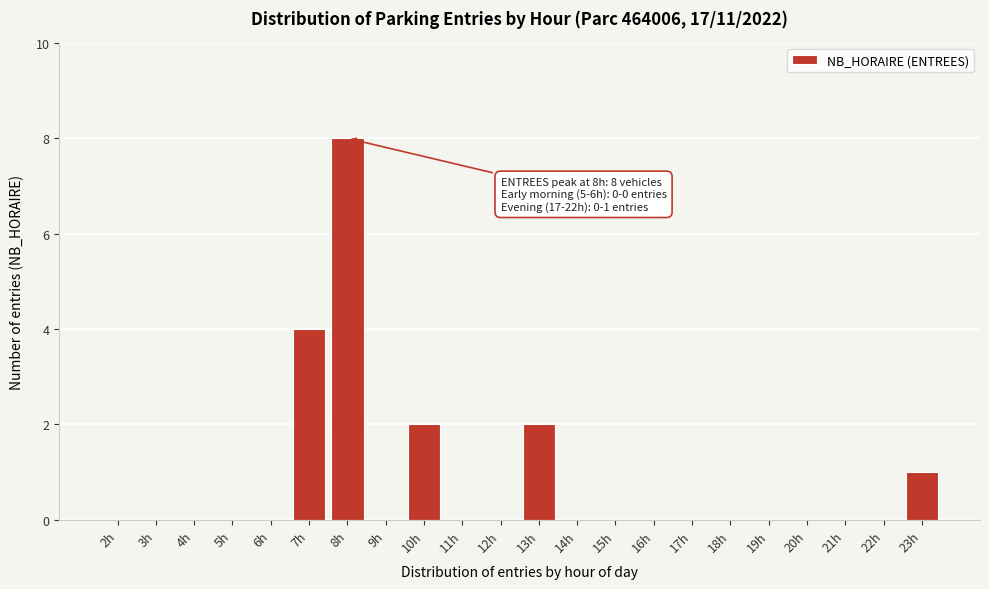

Reading left to right, list all the values displayed in this chart.

2h=0	3h=0	4h=0	5h=0	6h=0	7h=4	8h=8	9h=0	10h=2	11h=0	12h=0	13h=2	14h=0	15h=0	16h=0	17h=0	18h=0	19h=0	20h=0	21h=0	22h=0	23h=1